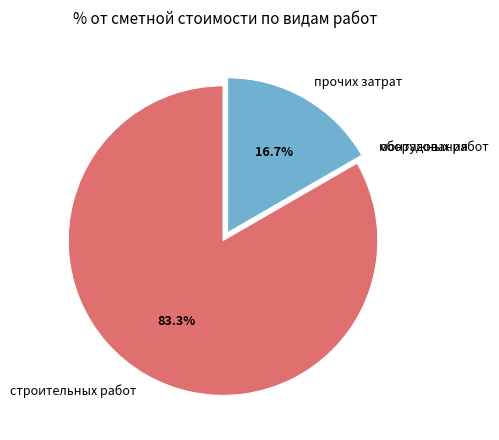

Does строительных работ represent more than half of the total?

Yes